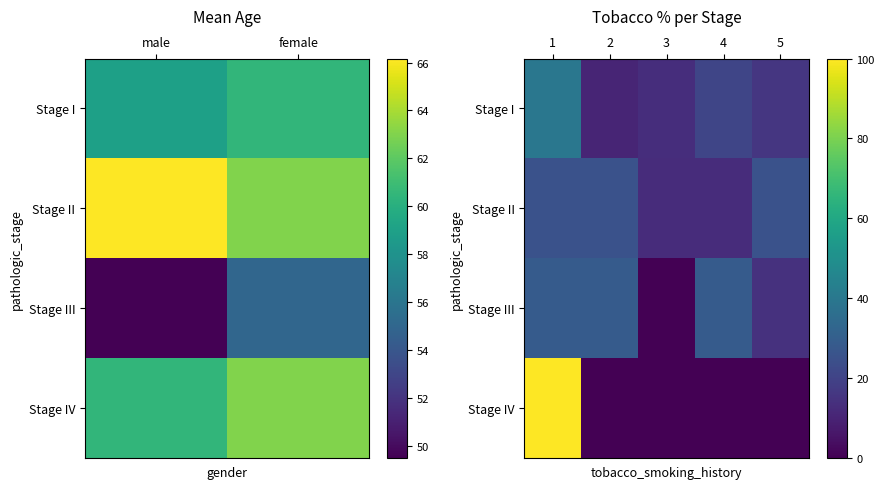

What value does the Stage II series have at 3?

12.5